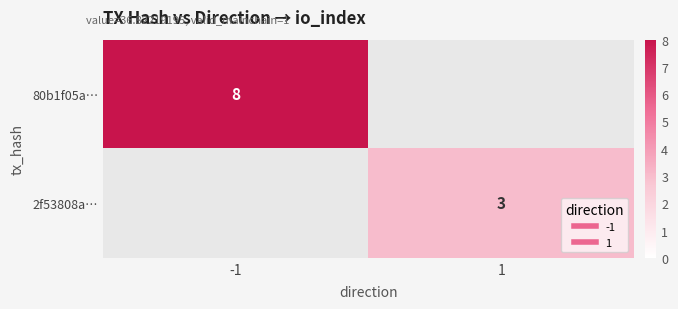

Rank the categories by 2f53808a… value from highest to lowest.

-1, 1